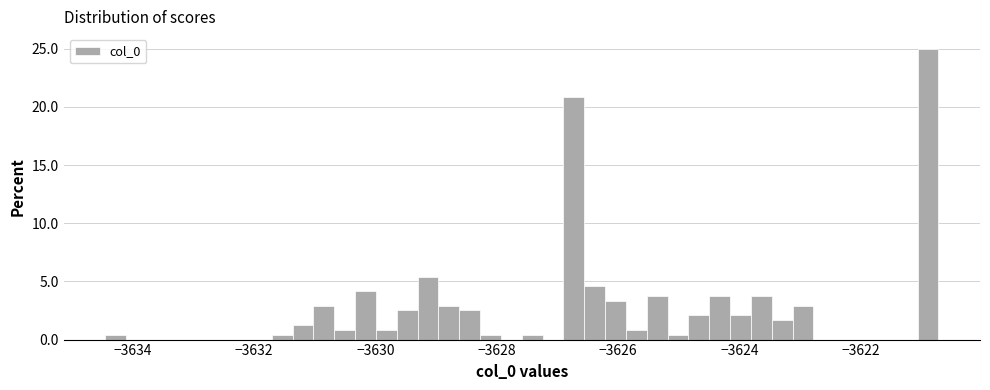

Read against the x-axis, roughly where is the centre of the tallest bar?

-3620.8